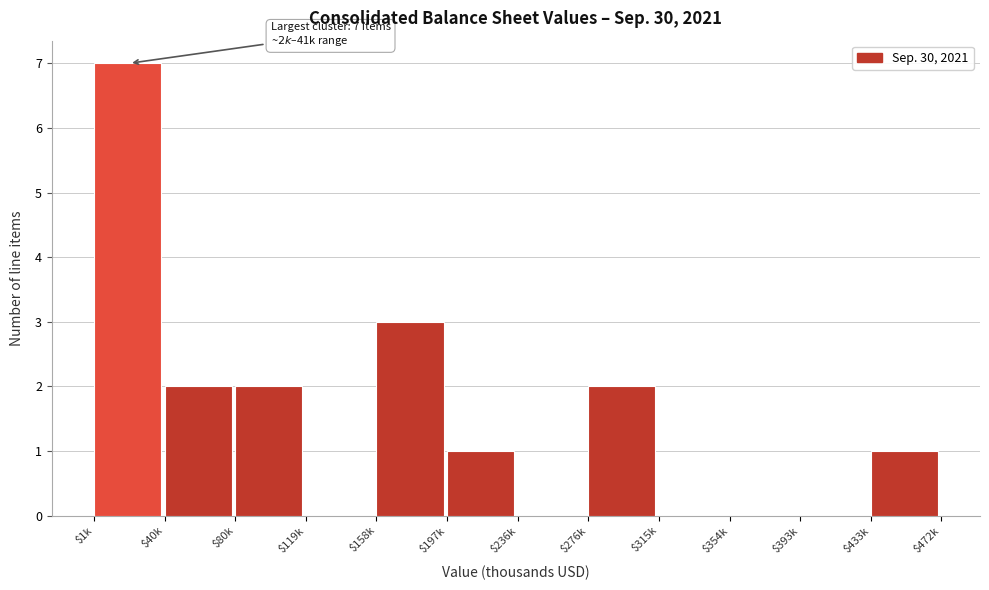

Which label corresponds to the largest value in the chart?

$1k